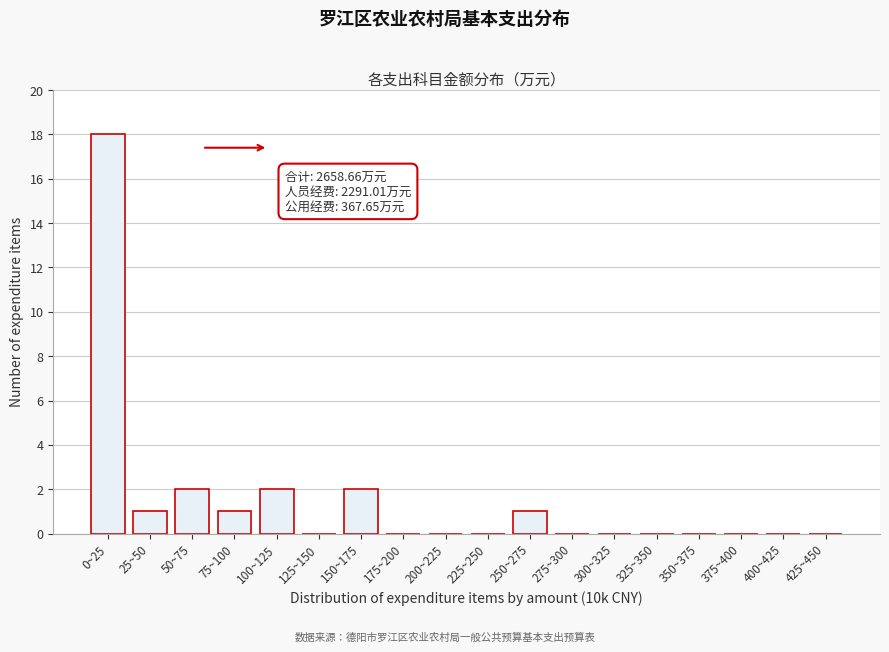

Reading left to right, list all the values displayed in this chart.

0~25=18	25~50=1	50~75=2	75~100=1	100~125=2	125~150=0	150~175=2	175~200=0	200~225=0	225~250=0	250~275=1	275~300=0	300~325=0	325~350=0	350~375=0	375~400=0	400~425=0	425~450=0